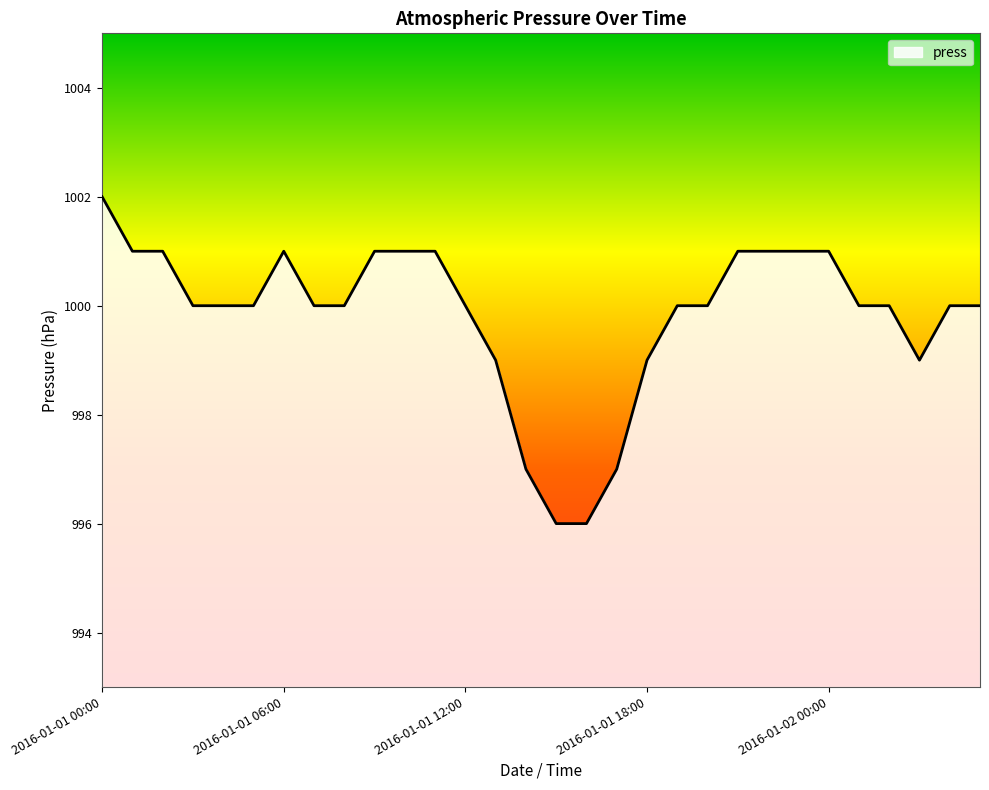

What is the difference between the maximum and minimum values?

6